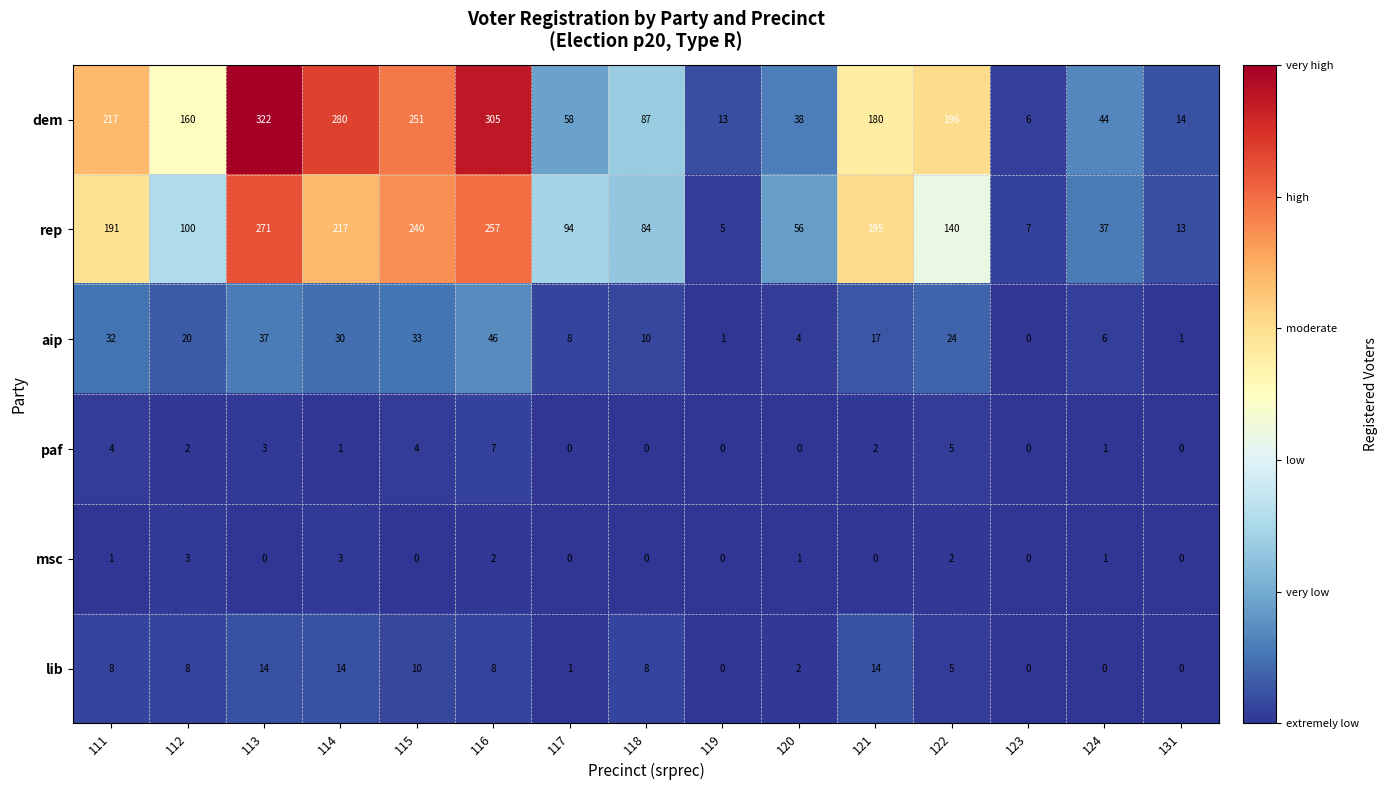

What is the approximate value of lib at 115?

10